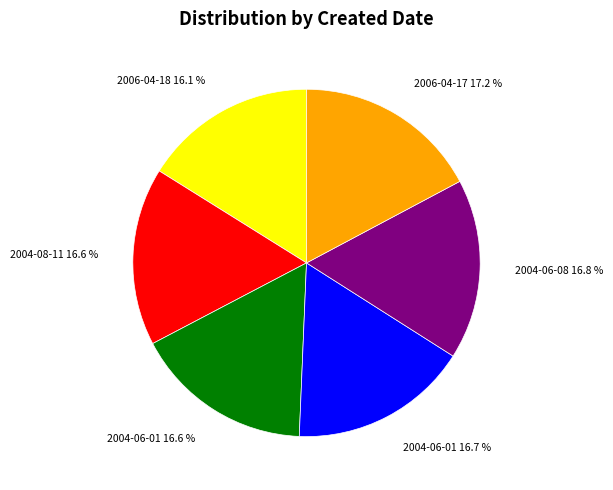

Is there any slice that represents more than half of the pie?

No